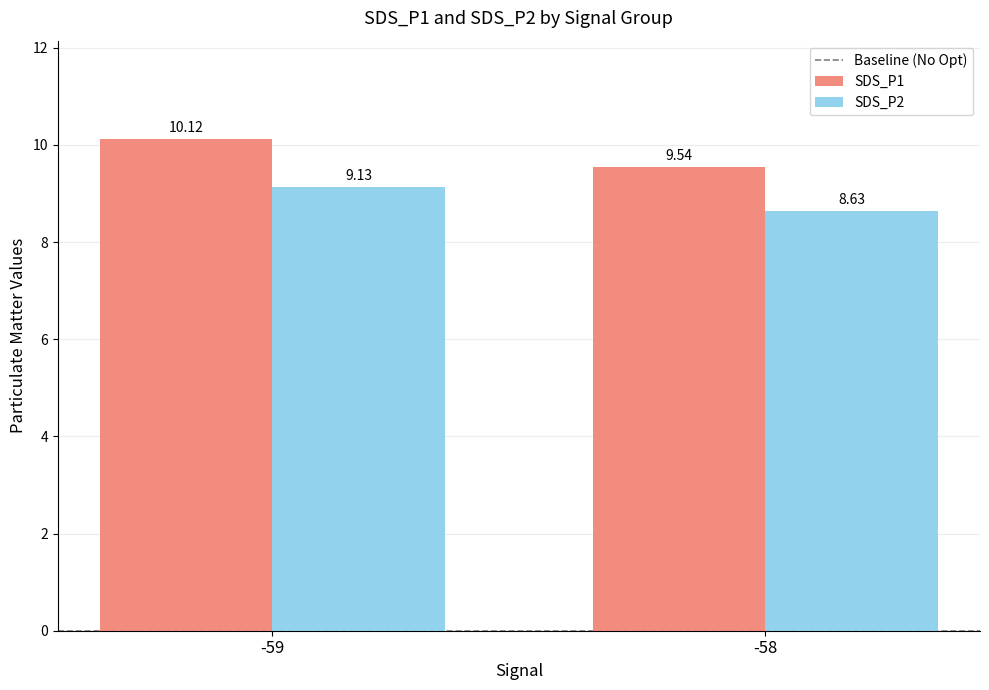

How many distinct data groups are displayed?

2